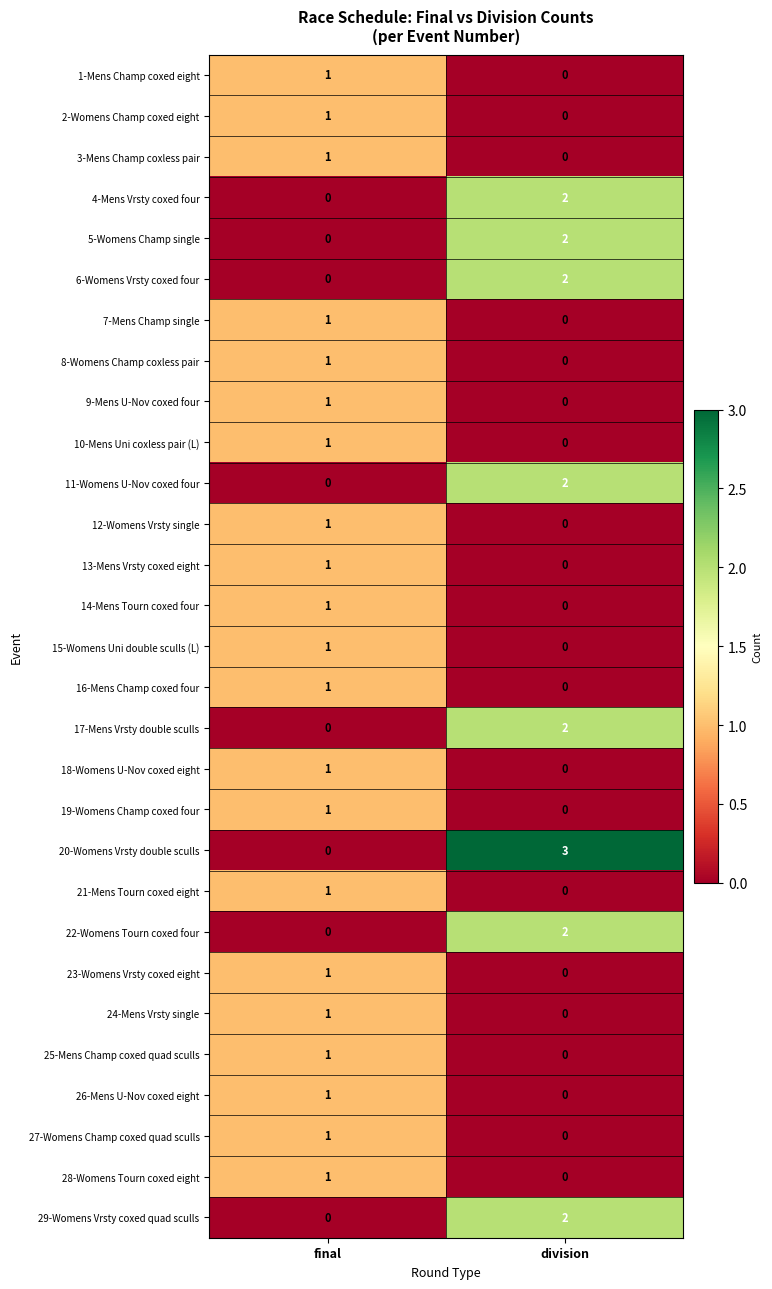

What is the spread (max minus min) of values at division?

3